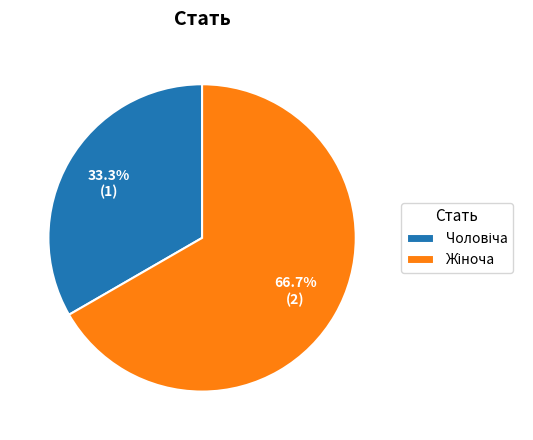

Does any single category account for the majority?

Yes